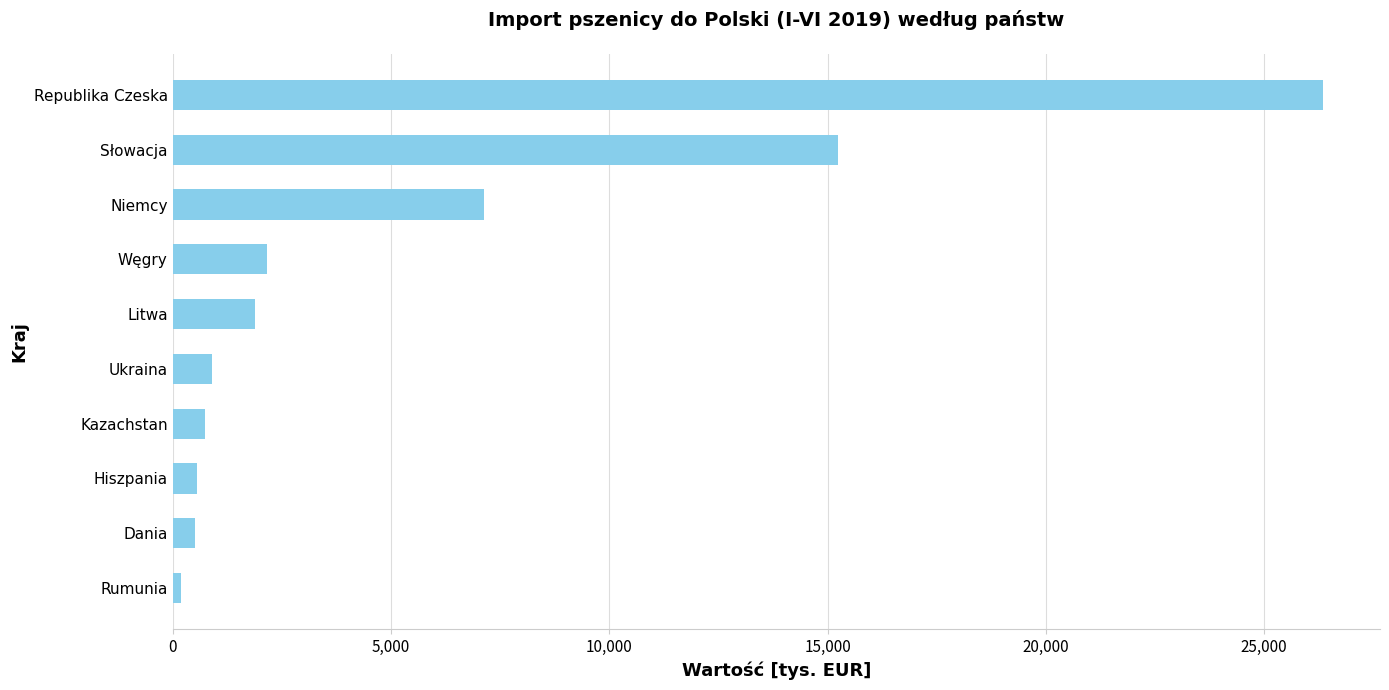

True or false: the data shows 39787.6 at Republika Czeska.

False